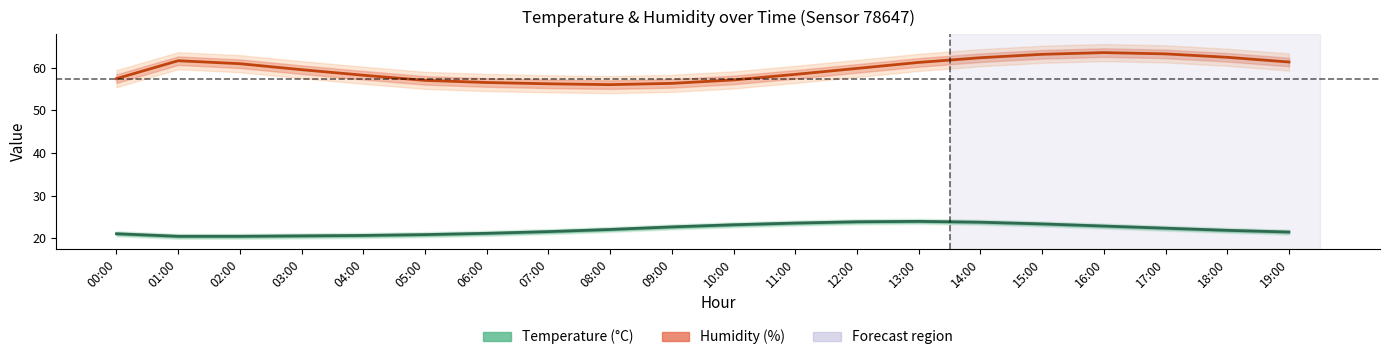

Between 11:00 and 17:00, which series saw the biggest shift?

Humidity (%)